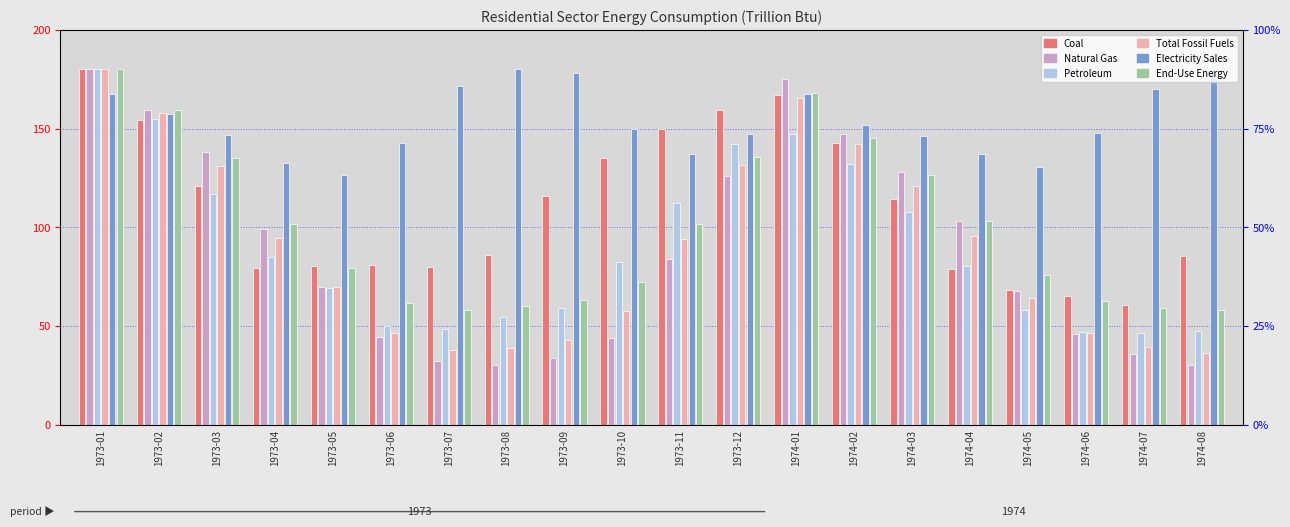

At which label does Petroleum first exceed 82?

1973-01